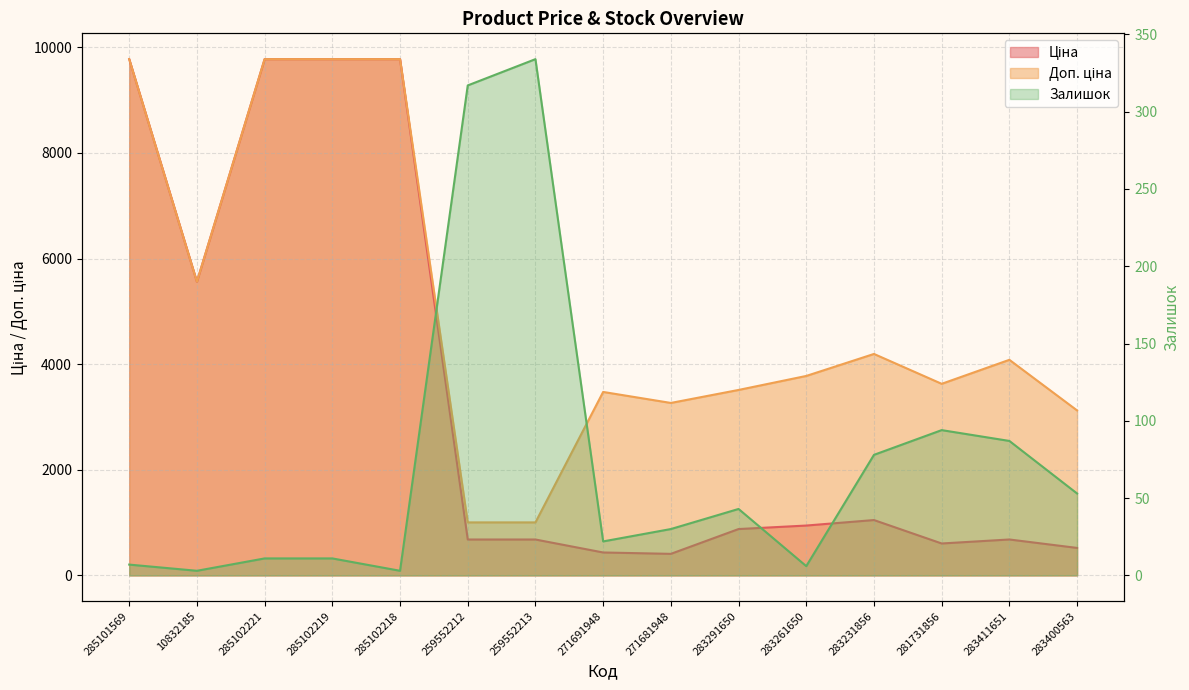

At which category does the chart reach its peak across all series?

285101569